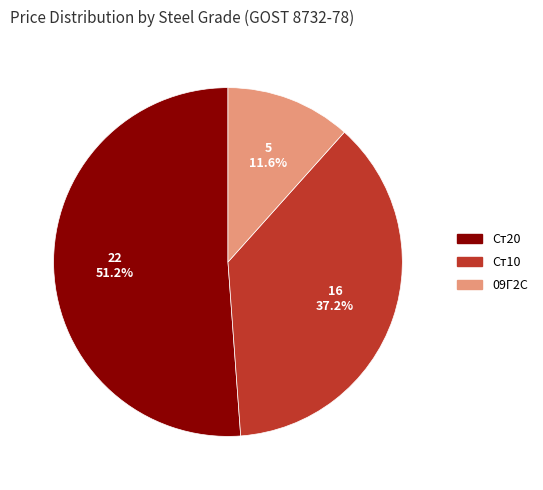

How many slices are in this pie chart?

3